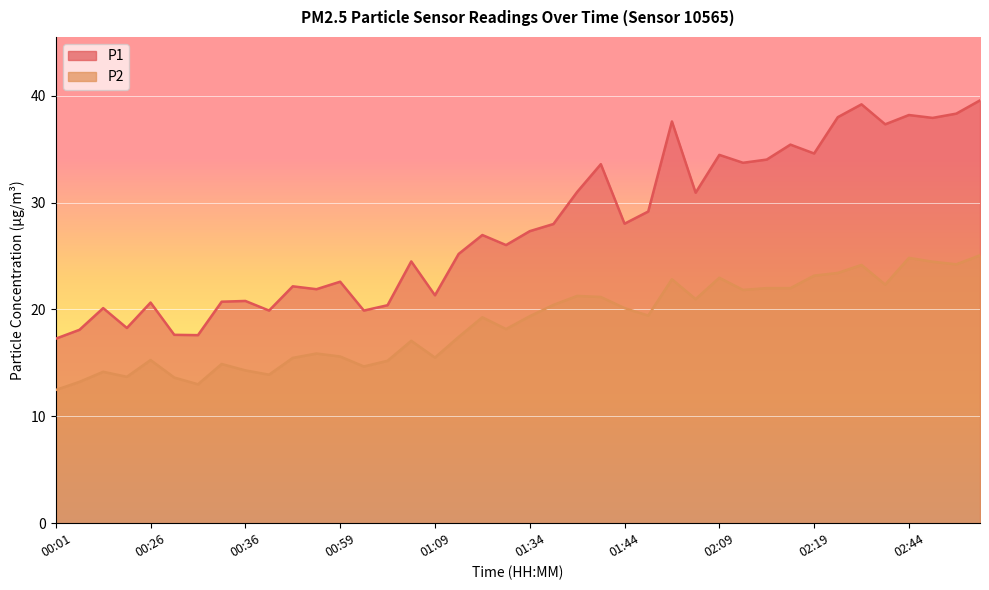

At how many categories does at least one series exceed 19?

35